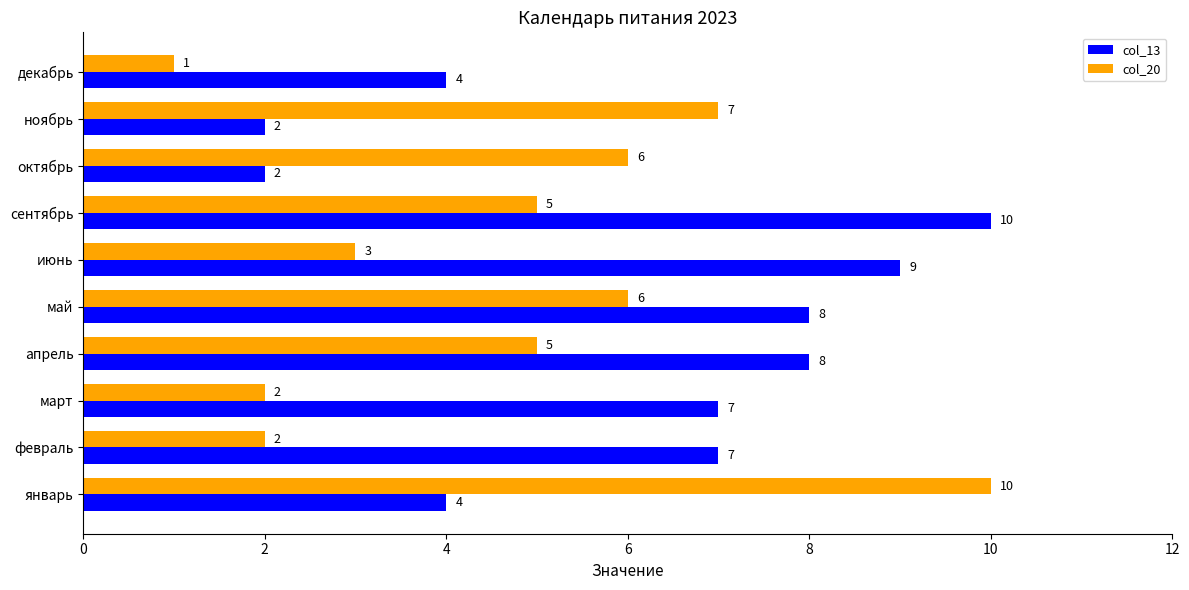

The value of col_13 at март is 10. True or false?

False